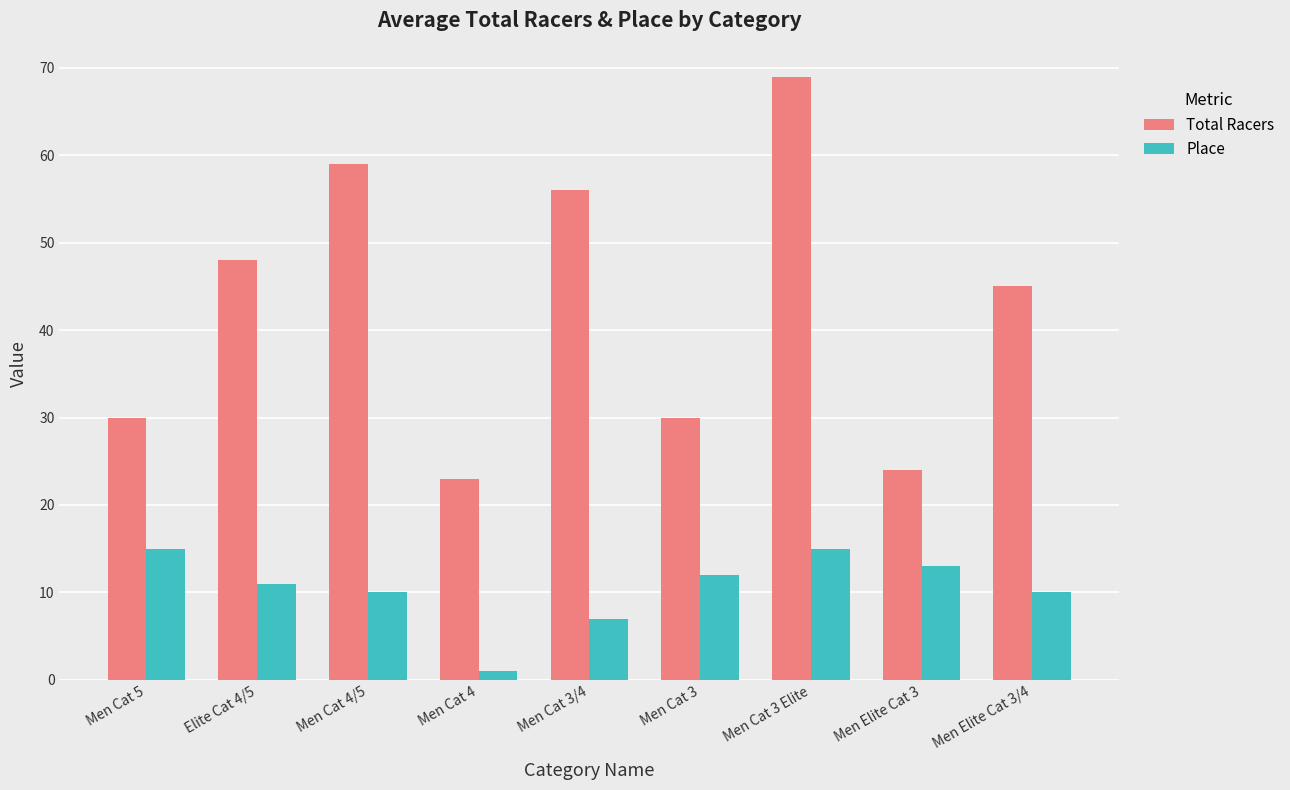

Reading right to left, extract all data points from this chart.

Total Racers: 45	24	69	30	56	23	59	48	30
Place: 10	13	15	12	7	1	10	11	15